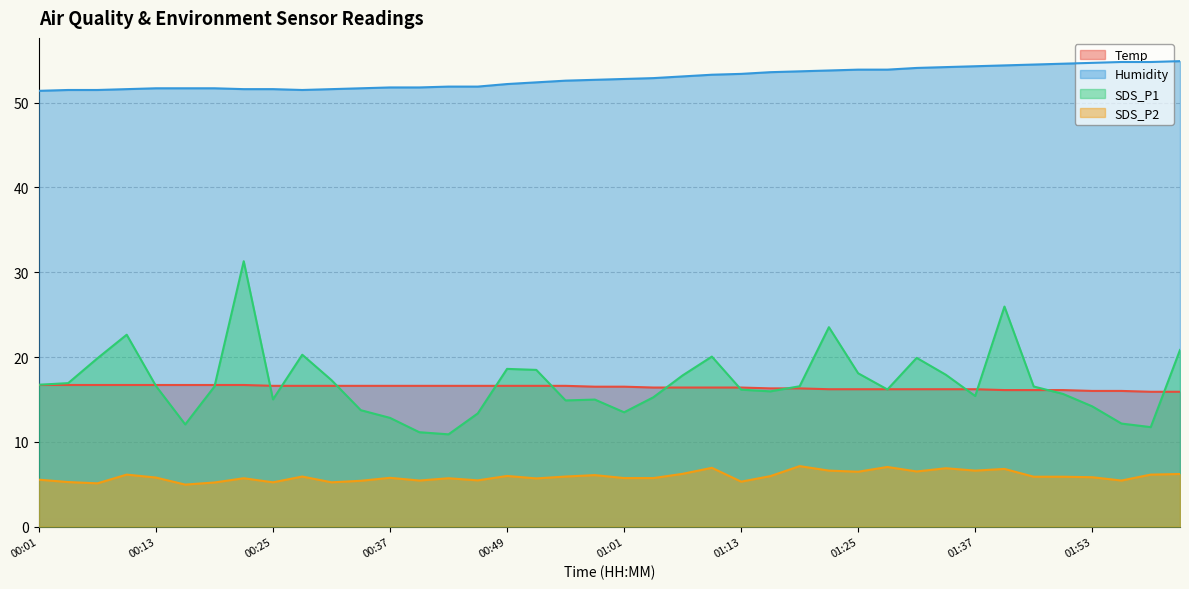

What is the label of the 11th point from the left?

00:31